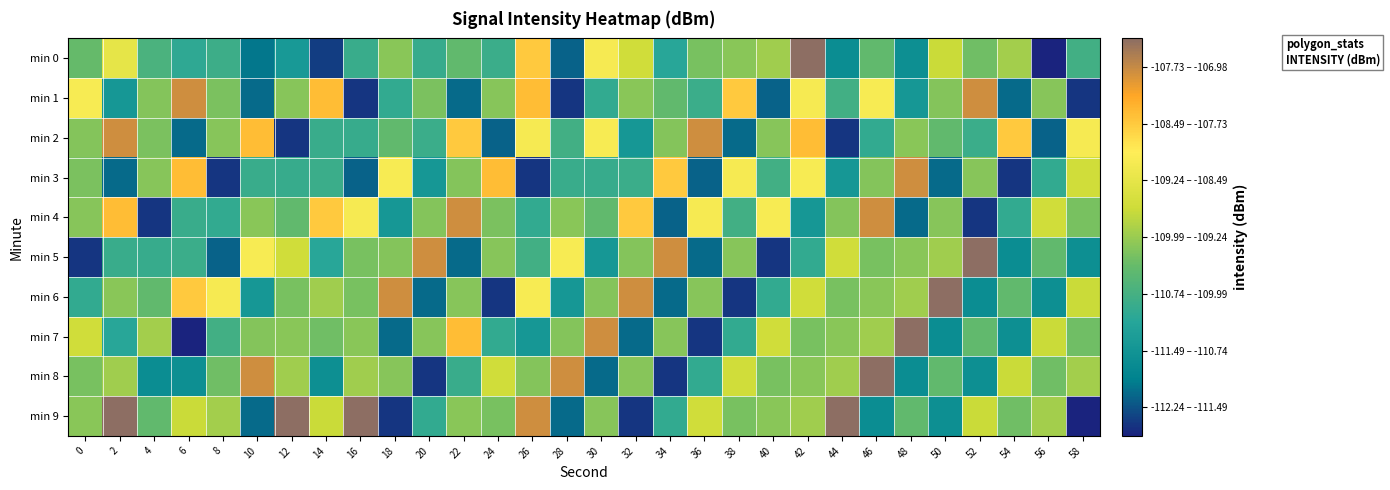

Reading right to left, what are all the values shown in this chart?

min 0: 58=-110.4	56=-112.2	54=-109.5	52=-109.9	50=-109.3	48=-111.2	46=-110.0	44=-111.3	42=-107.0	40=-109.6	38=-109.7	36=-109.8	34=-110.7	32=-109.2	30=-108.6	28=-111.7	26=-108.1	24=-110.5	22=-110.0	20=-110.5	18=-109.7	16=-110.5	14=-112.0	12=-111.0	10=-111.6	8=-110.5	6=-110.6	4=-110.3	2=-108.9	0=-110.0
min 1: 58=-112.1	56=-109.8	54=-111.7	52=-107.4	50=-109.8	48=-111.0	46=-108.6	44=-110.4	42=-108.6	40=-111.7	38=-108.1	36=-110.5	34=-110.0	32=-109.7	30=-110.6	28=-112.1	26=-108.0	24=-109.8	22=-111.7	20=-109.8	18=-110.6	16=-112.1	14=-108.0	12=-109.8	10=-111.7	8=-109.8	6=-107.4	4=-109.8	2=-111.0	0=-108.6
min 2: 58=-108.6	56=-111.7	54=-108.1	52=-110.5	50=-110.0	48=-109.7	46=-110.6	44=-112.1	42=-108.0	40=-109.8	38=-111.7	36=-107.4	34=-109.8	32=-111.0	30=-108.6	28=-110.4	26=-108.6	24=-111.7	22=-108.1	20=-110.5	18=-110.0	16=-110.5	14=-110.5	12=-112.1	10=-108.0	8=-109.8	6=-111.7	4=-109.8	2=-107.4	0=-109.8
min 3: 58=-109.2	56=-110.6	54=-112.1	52=-109.8	50=-111.7	48=-107.4	46=-109.8	44=-111.0	42=-108.6	40=-110.4	38=-108.6	36=-111.7	34=-108.1	32=-110.5	30=-110.5	28=-110.5	26=-112.1	24=-108.0	22=-109.8	20=-111.0	18=-108.6	16=-111.7	14=-110.5	12=-110.5	10=-110.5	8=-112.1	6=-108.0	4=-109.8	2=-111.7	0=-109.8
min 4: 58=-109.8	56=-109.2	54=-110.6	52=-112.1	50=-109.8	48=-111.7	46=-107.4	44=-109.8	42=-111.0	40=-108.6	38=-110.4	36=-108.6	34=-111.7	32=-108.1	30=-110.0	28=-109.7	26=-110.6	24=-109.8	22=-107.4	20=-109.8	18=-111.0	16=-108.6	14=-108.1	12=-110.0	10=-109.7	8=-110.6	6=-110.5	4=-112.1	2=-108.0	0=-109.8
min 5: 58=-111.2	56=-110.0	54=-111.3	52=-107.0	50=-109.6	48=-109.7	46=-109.8	44=-109.2	42=-110.6	40=-112.1	38=-109.8	36=-111.7	34=-107.4	32=-109.8	30=-111.0	28=-108.6	26=-110.4	24=-109.8	22=-111.7	20=-107.4	18=-109.8	16=-109.8	14=-110.7	12=-109.2	10=-108.6	8=-111.7	6=-110.5	4=-110.5	2=-110.5	0=-112.1
min 6: 58=-109.3	56=-111.2	54=-110.0	52=-111.3	50=-107.0	48=-109.6	46=-109.7	44=-109.8	42=-109.2	40=-110.6	38=-112.1	36=-109.8	34=-111.7	32=-107.4	30=-109.8	28=-111.0	26=-108.6	24=-112.1	22=-109.8	20=-111.7	18=-107.4	16=-109.8	14=-109.6	12=-109.8	10=-111.0	8=-108.6	6=-108.1	4=-110.0	2=-109.7	0=-110.6
min 7: 58=-109.9	56=-109.3	54=-111.2	52=-110.0	50=-111.3	48=-107.0	46=-109.6	44=-109.7	42=-109.8	40=-109.2	38=-110.6	36=-112.1	34=-109.8	32=-111.7	30=-107.4	28=-109.8	26=-111.0	24=-110.6	22=-108.0	20=-109.8	18=-111.7	16=-109.7	14=-109.9	12=-109.7	10=-109.8	8=-110.4	6=-112.2	4=-109.5	2=-110.7	0=-109.2
min 8: 58=-109.5	56=-109.9	54=-109.3	52=-111.2	50=-110.0	48=-111.3	46=-107.0	44=-109.6	42=-109.7	40=-109.8	38=-109.2	36=-110.6	34=-112.1	32=-109.8	30=-111.7	28=-107.4	26=-109.8	24=-109.2	22=-110.5	20=-112.1	18=-109.8	16=-109.6	14=-111.2	12=-109.6	10=-107.4	8=-109.9	6=-111.2	4=-111.3	2=-109.6	0=-109.8
min 9: 58=-112.2	56=-109.5	54=-109.9	52=-109.3	50=-111.2	48=-110.0	46=-111.3	44=-107.0	42=-109.6	40=-109.7	38=-109.8	36=-109.2	34=-110.6	32=-112.1	30=-109.8	28=-111.7	26=-107.4	24=-109.8	22=-109.7	20=-110.6	18=-112.1	16=-107.0	14=-109.3	12=-107.0	10=-111.7	8=-109.5	6=-109.3	4=-110.0	2=-107.0	0=-109.7